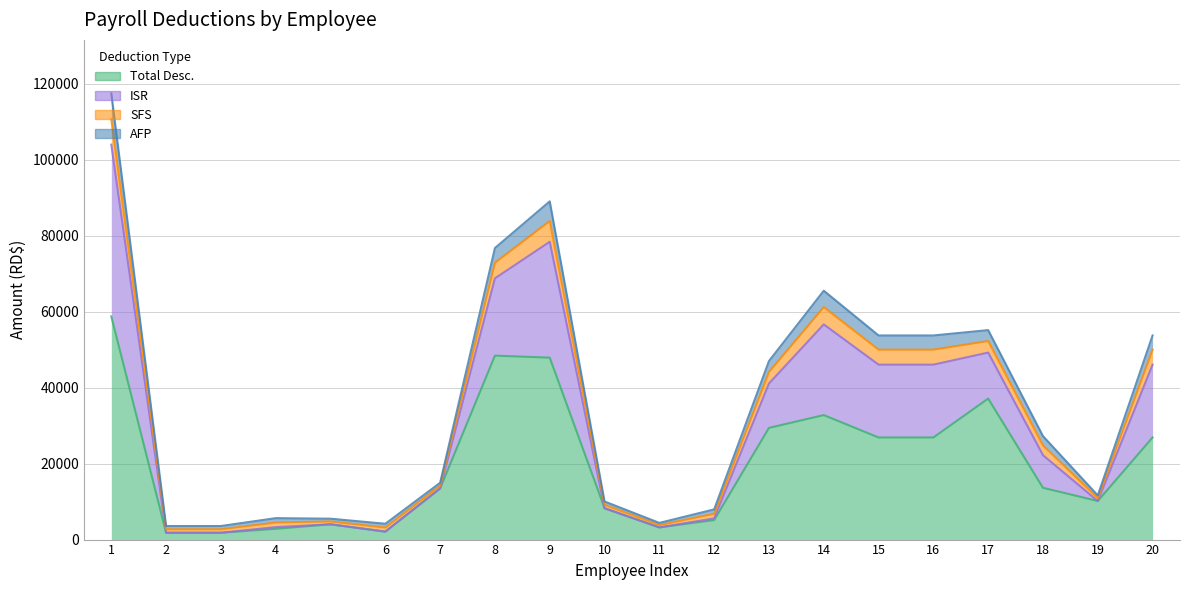

Reading right to left, extract all data points from this chart.

Total Desc.: 20=26870.1	19=10147.0	18=13625.5	17=37106.4	16=26870.1	15=26870.1	14=32756.6	13=29393.0	12=5131.6	11=3207.0	10=8250.7	9=47873.0	8=48407.7	7=13468.5	6=2093.5	5=4018.5	4=2831.7	3=1798.0	2=1798.0	1=58715.7
AFP: 20=53715.2	19=11624.5	18=27226.0	17=55121.7	16=53715.2	15=53715.2	14=65488.2	13=46979.5	12=7938.3	11=4389.0	10=10023.7	9=89005.5	8=76724.5	7=14946.0	6=4162.0	5=5496.0	4=5638.3	3=3571.0	2=3571.0	1=117406.4